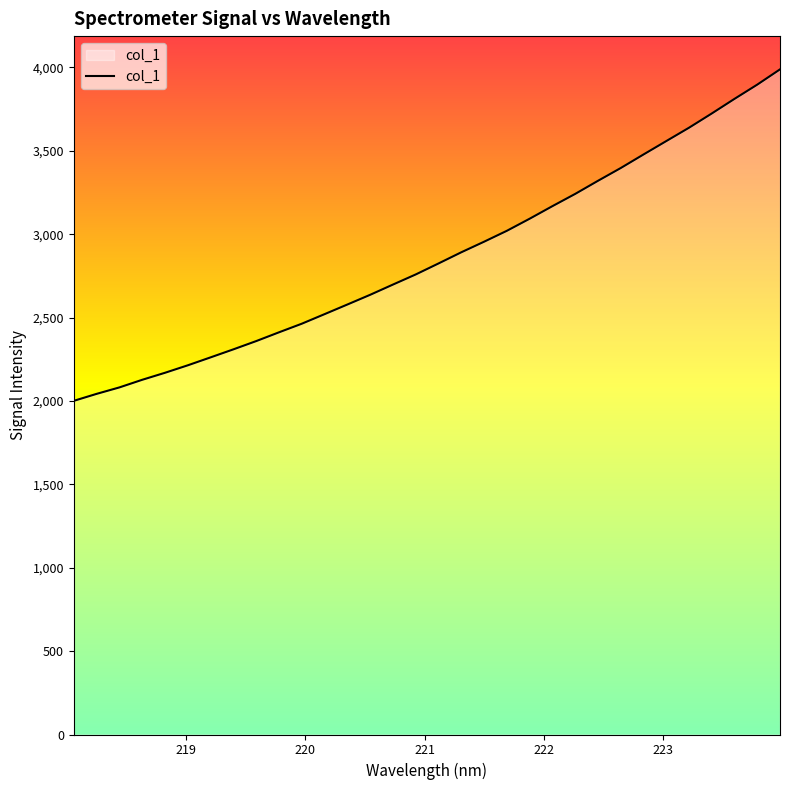

What is the maximum value shown in the chart?

3988.5